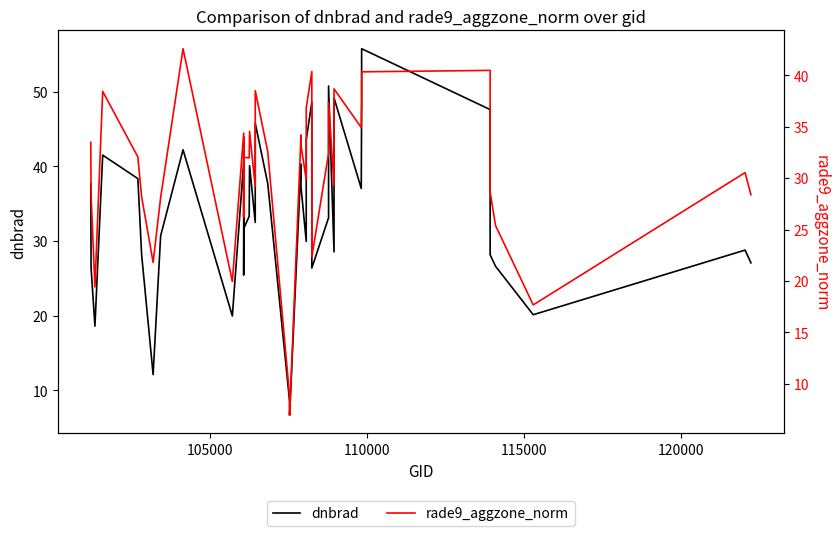

In rade9_aggzone_norm, how many points are lower than both neighbors (excluding endpoints)?

12